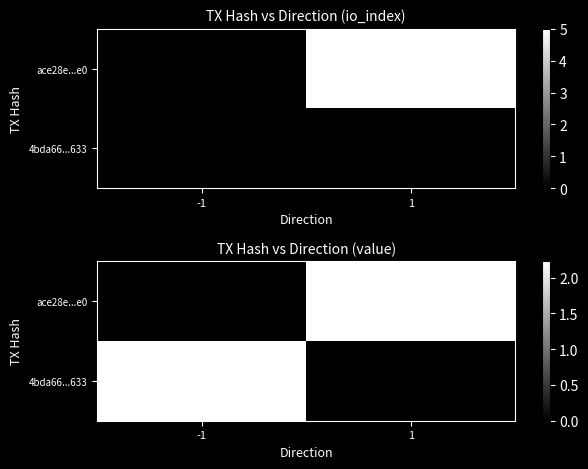

List the series in order of their peak value, highest first.

4bda66...633, ace28e...e0